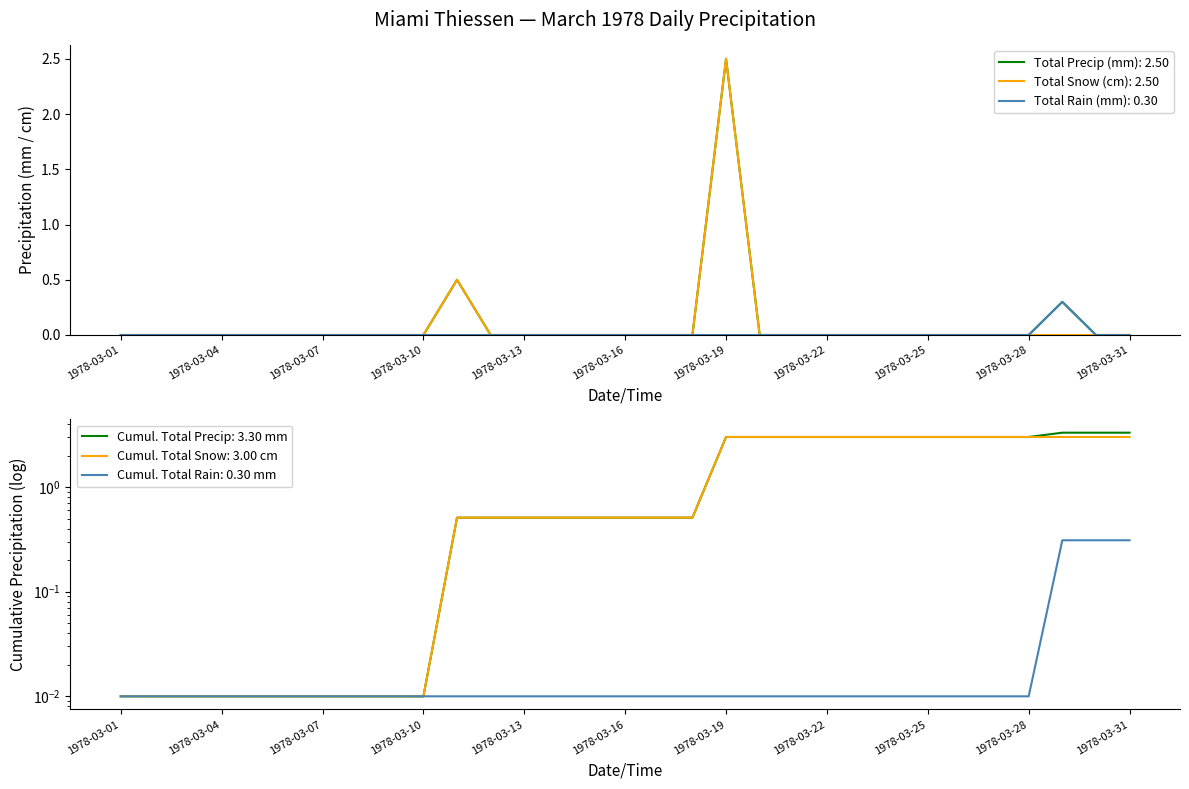

How many data points in Total Snow (cm) are above 0?

2